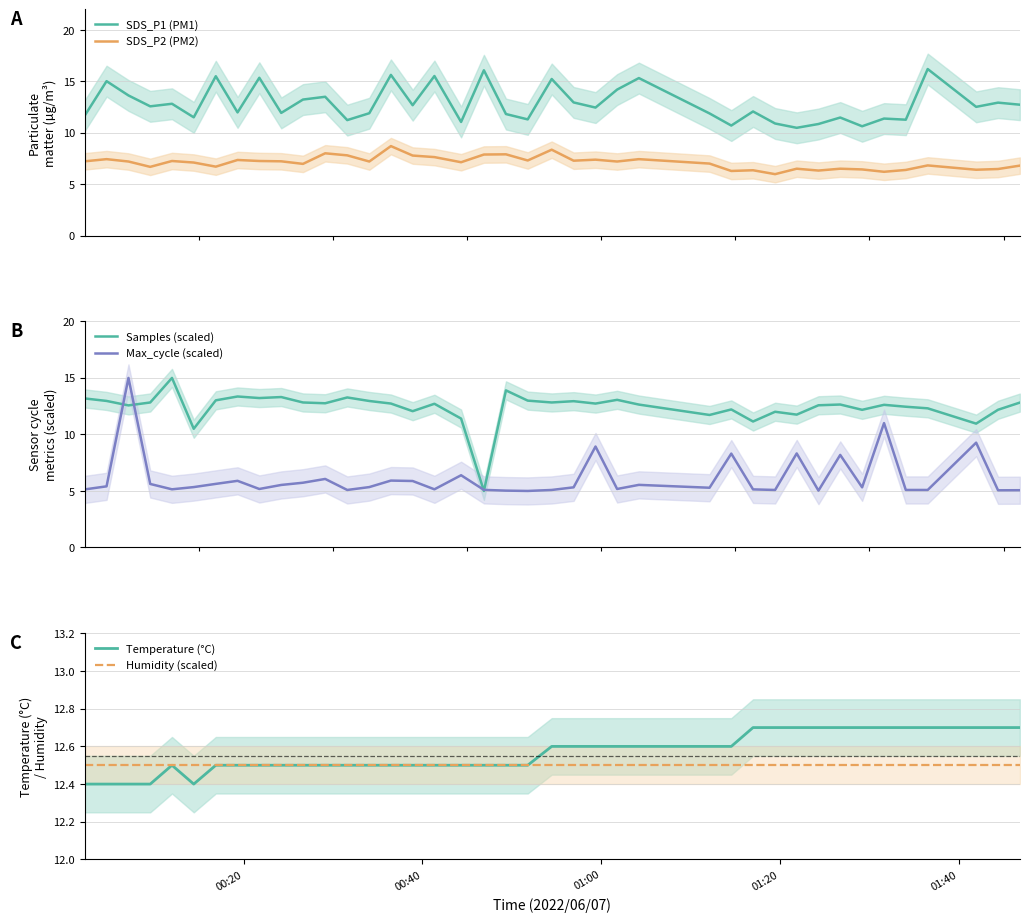

What is the minimum value for SDS_P2 (PM2)?

6.0